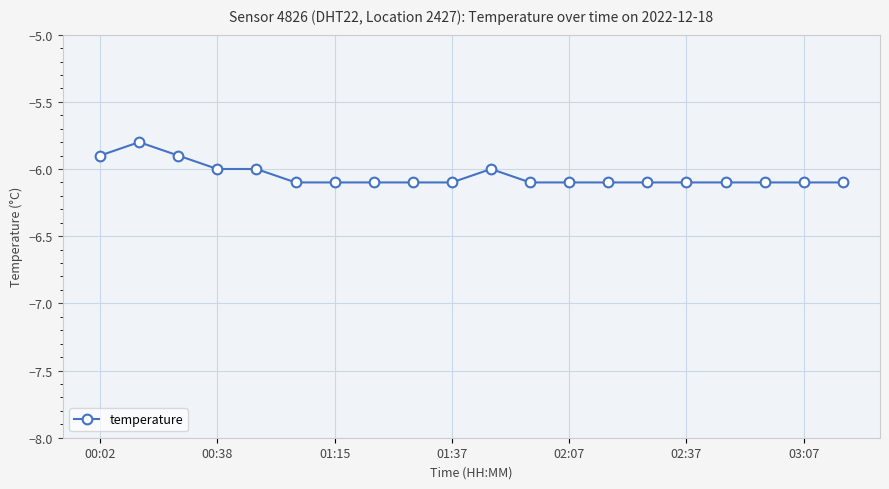

What is the greatest value displayed?

-5.8